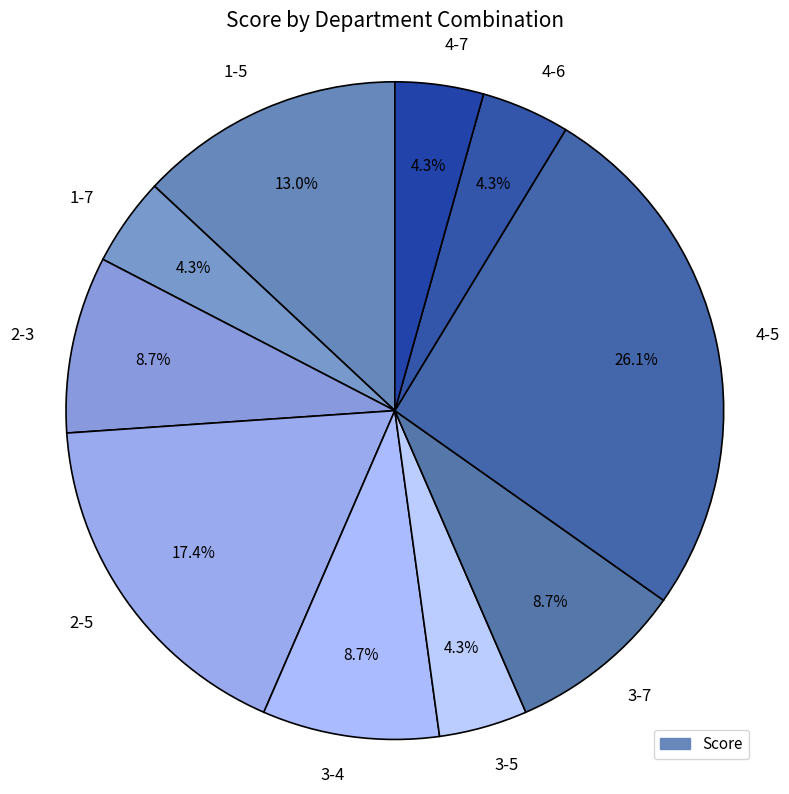

The 4-5 slice represents 31% of the pie. True or false?

False